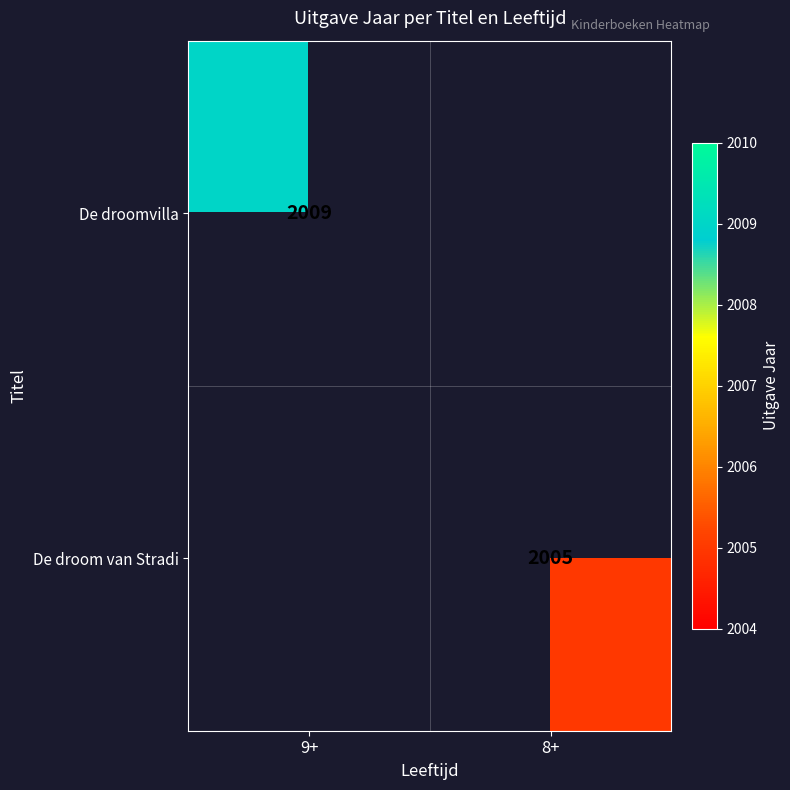

Is it true that De droom van Stradi equals 2005 at 8+?

True